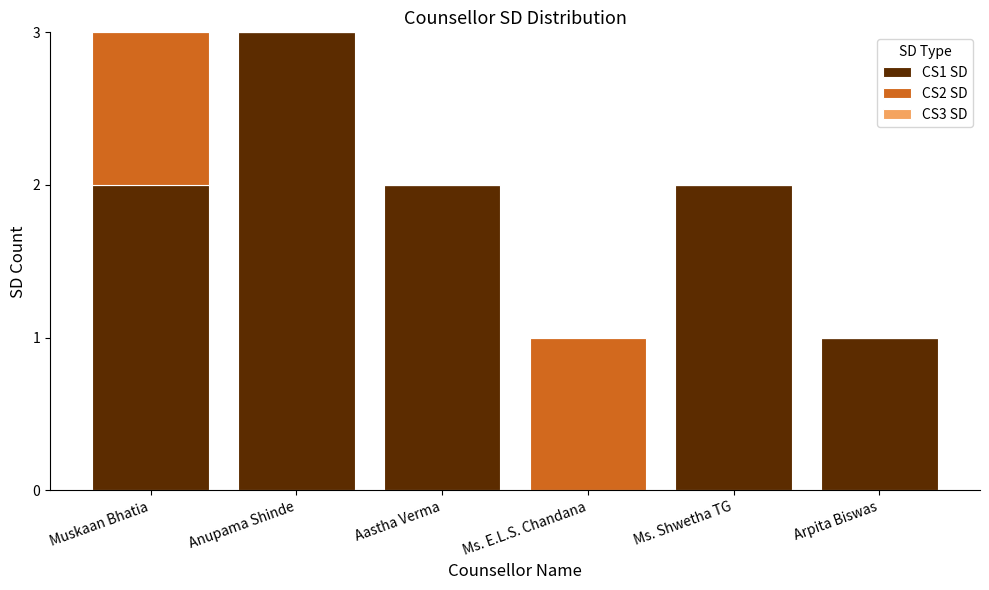

The value of CS1 SD at Muskaan Bhatia is 2. True or false?

True